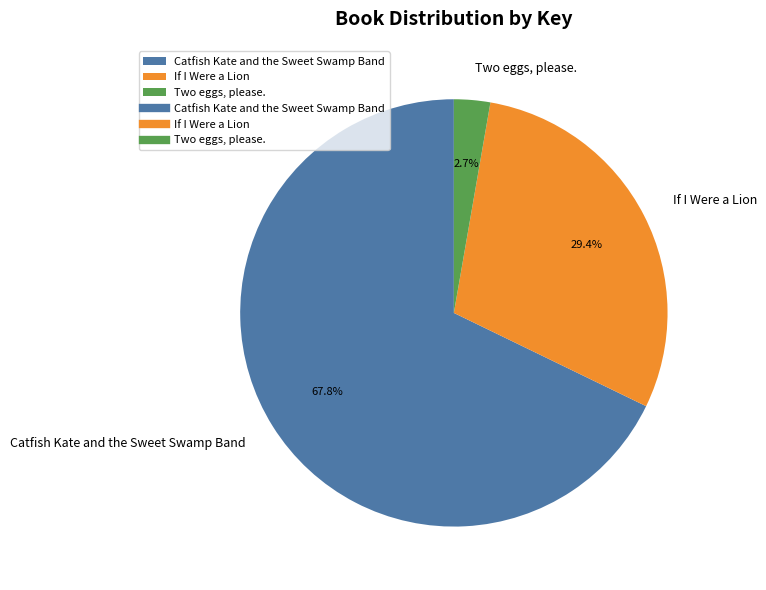

Does Catfish Kate and the Sweet Swamp Band represent more than half of the total?

Yes